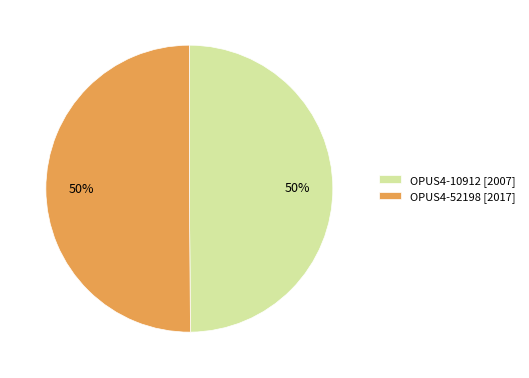

Approximately how many times larger is the value at OPUS4-52198 compared to OPUS4-10912?

1.0